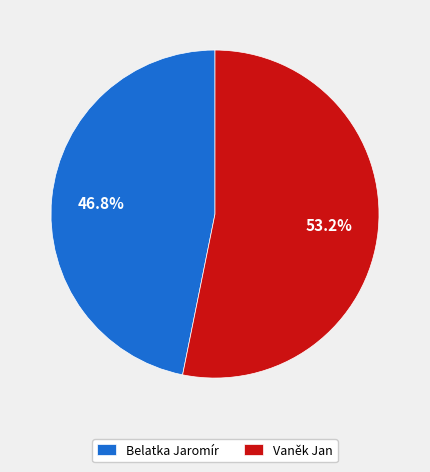

To the nearest percent, what is the combined percentage of Belatka Jaromír and Vaněk Jan?

100%